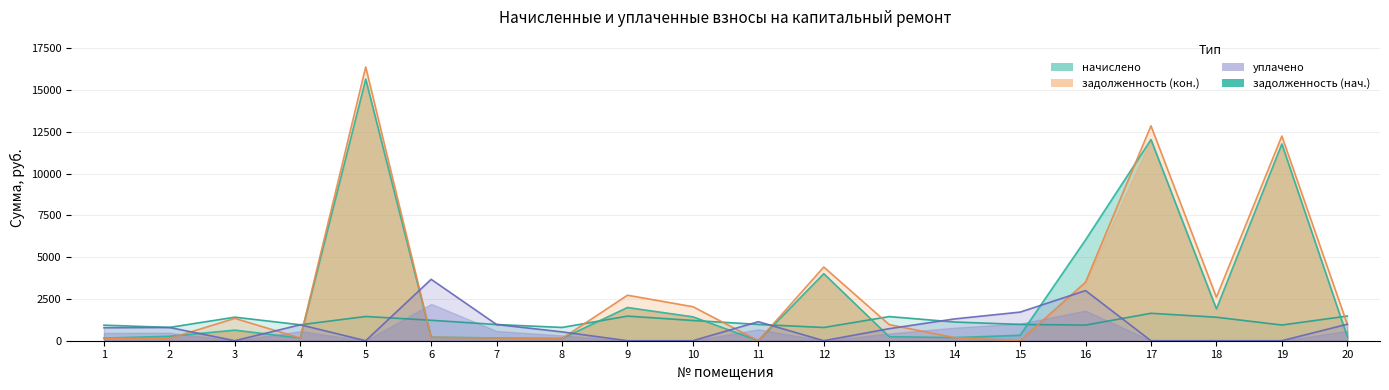

How many values in уплачено are above zero?

12